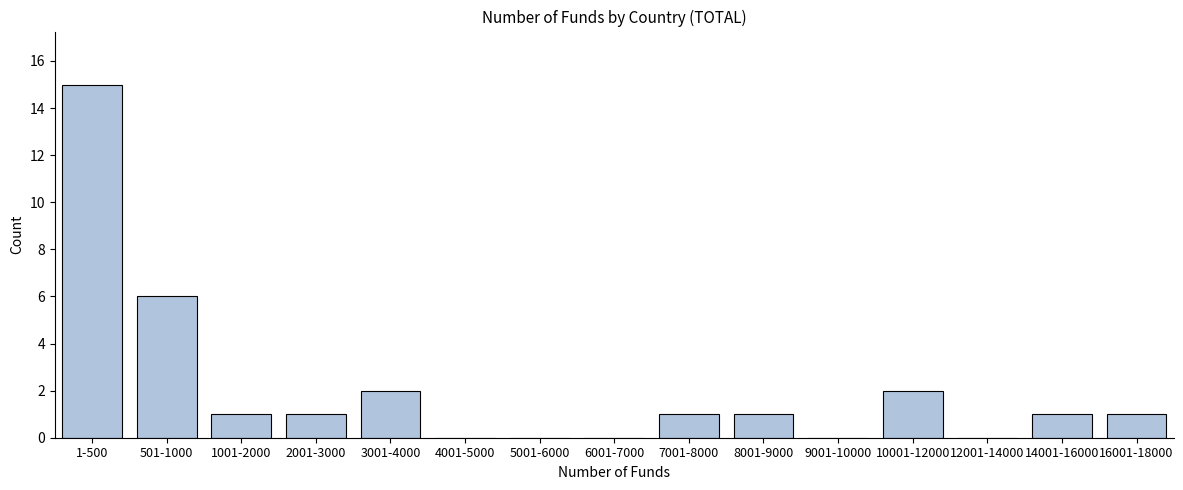

Reading left to right, transcribe all the data shown in this chart.

1-500=15	501-1000=6	1001-2000=1	2001-3000=1	3001-4000=2	4001-5000=0	5001-6000=0	6001-7000=0	7001-8000=1	8001-9000=1	9001-10000=0	10001-12000=2	12001-14000=0	14001-16000=1	16001-18000=1